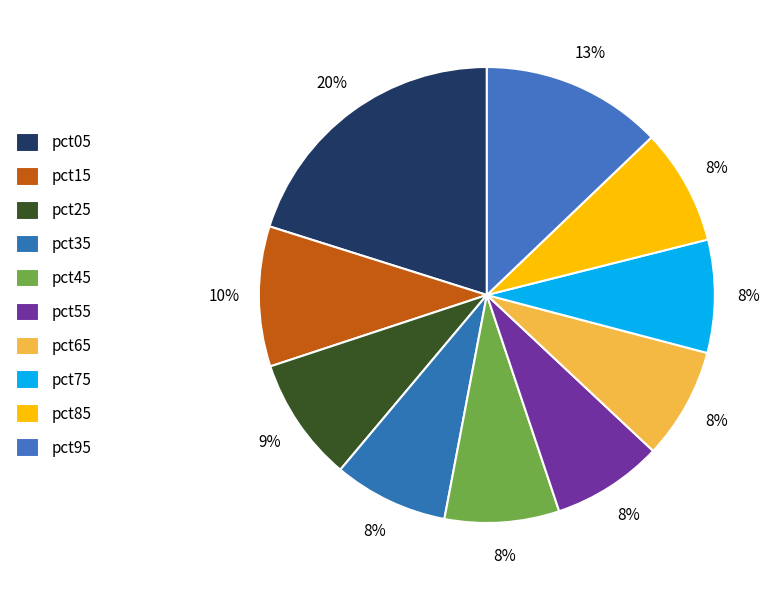

To the nearest percent, what is the combined percentage of pct45 and pct35?

16%